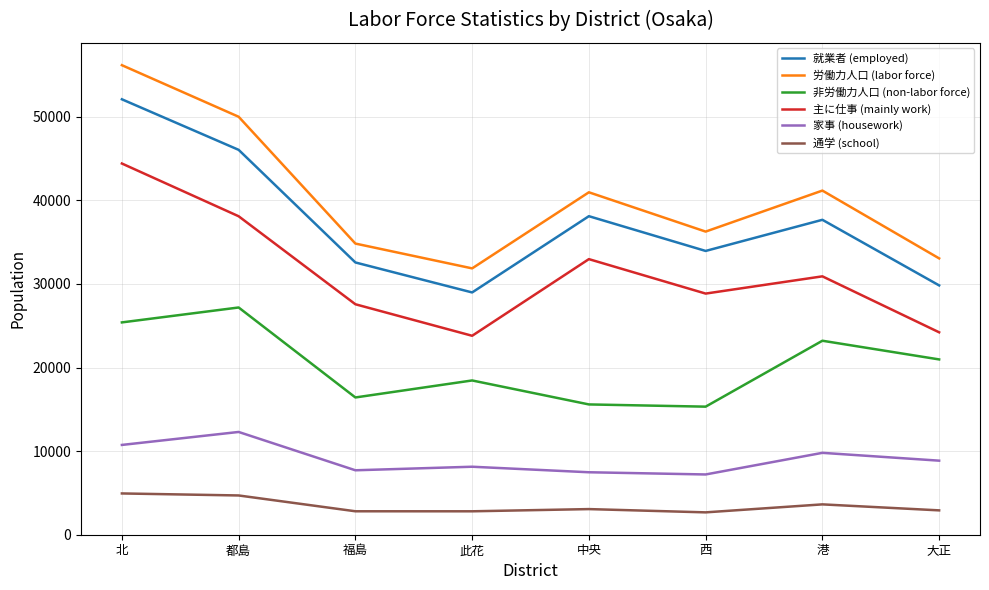

True or false: 主に仕事 (mainly work) and 就業者 (employed) cross at least once.

False